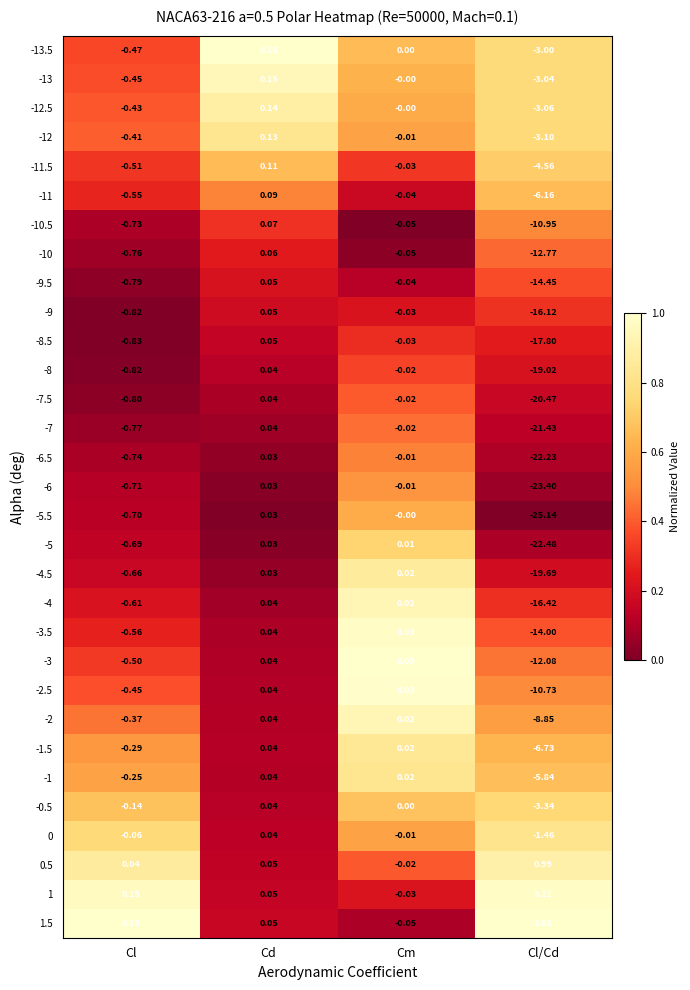

Is the value of -4 at Cd greater than the value of -5 at Cd?

Yes